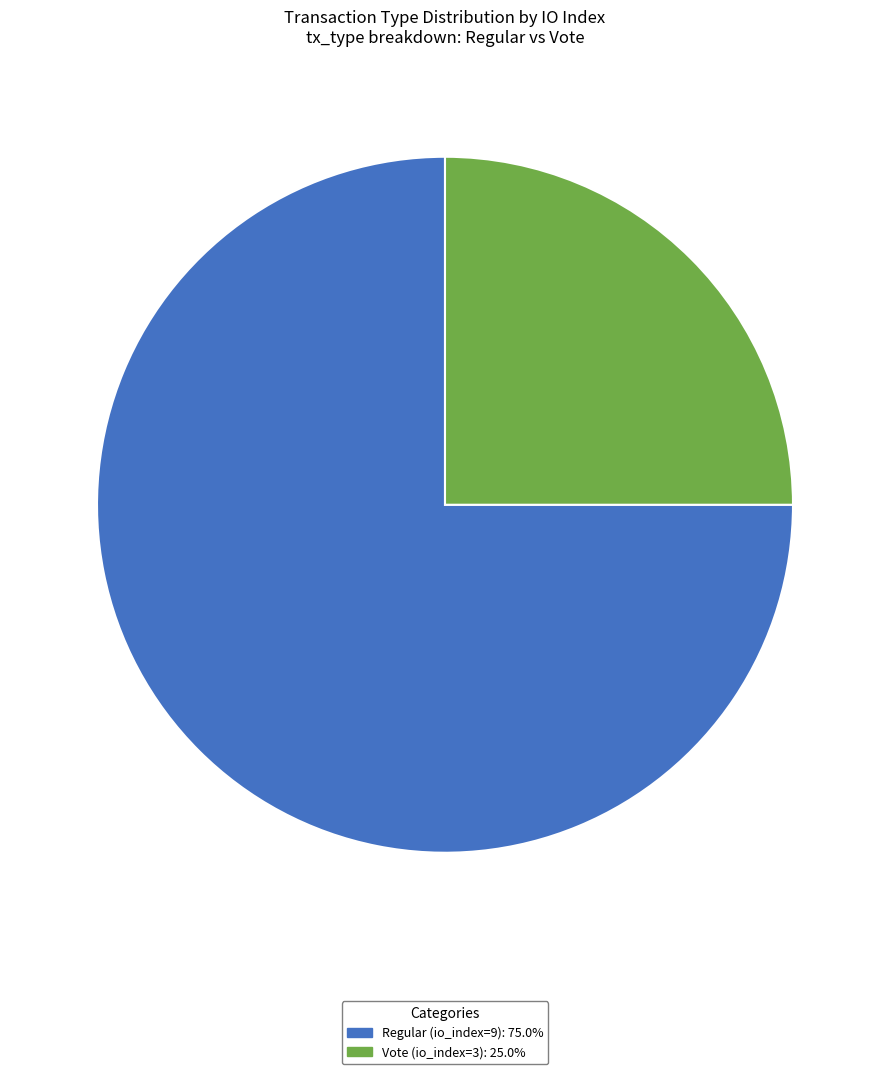

Combined, do Regular (io_index=9) and Vote (io_index=3) account for over 50%?

Yes